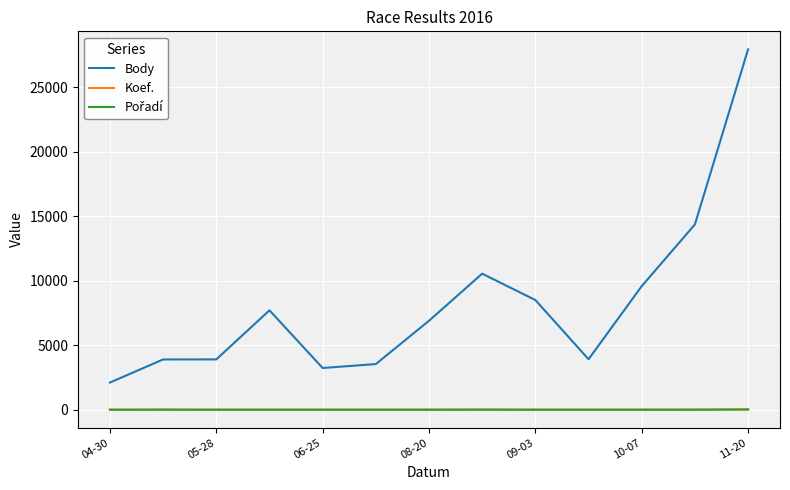

Which series has the largest total across all categories?

Body